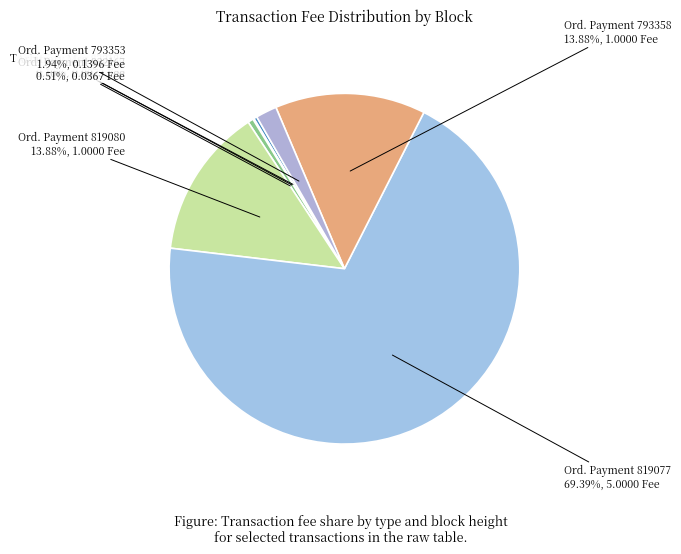

Combined, do Ord. Payment 819077 and Ord. Payment 819080 account for over 50%?

Yes